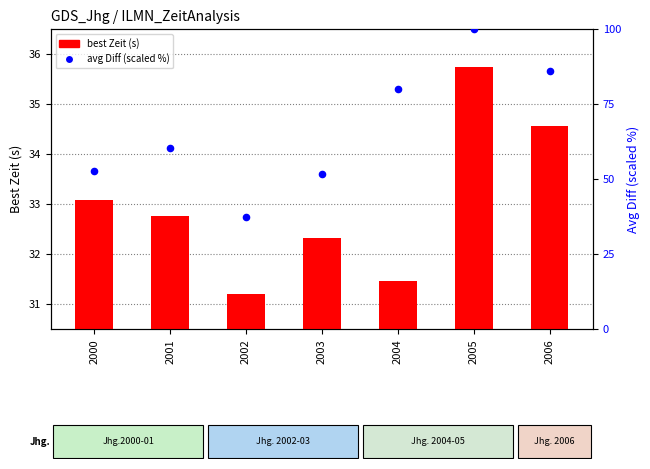

Which series contains the highest Y value?

avg Diff (scaled %)